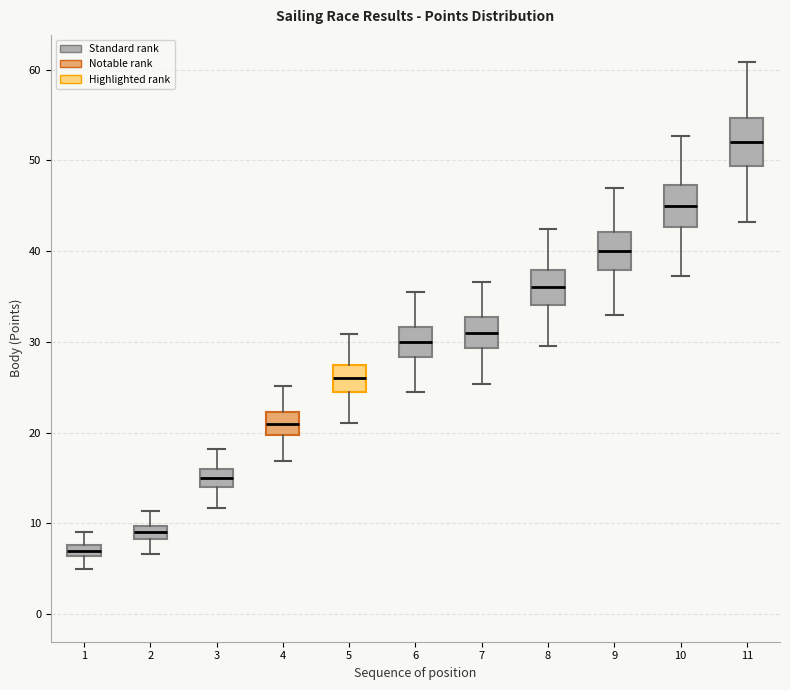

Where does the upper whisker of the box at x = 7 end on the y-axis? The values are not printed on the chart, so give them approximately, as read against the axis.

37